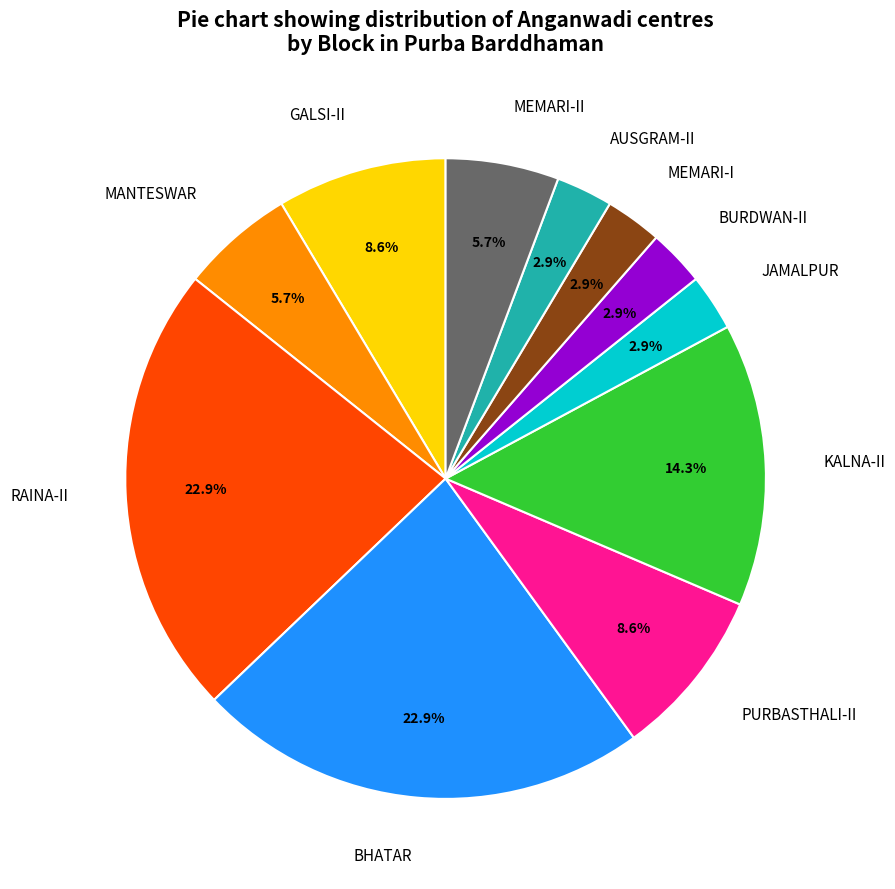

How many slices are in this pie chart?

11